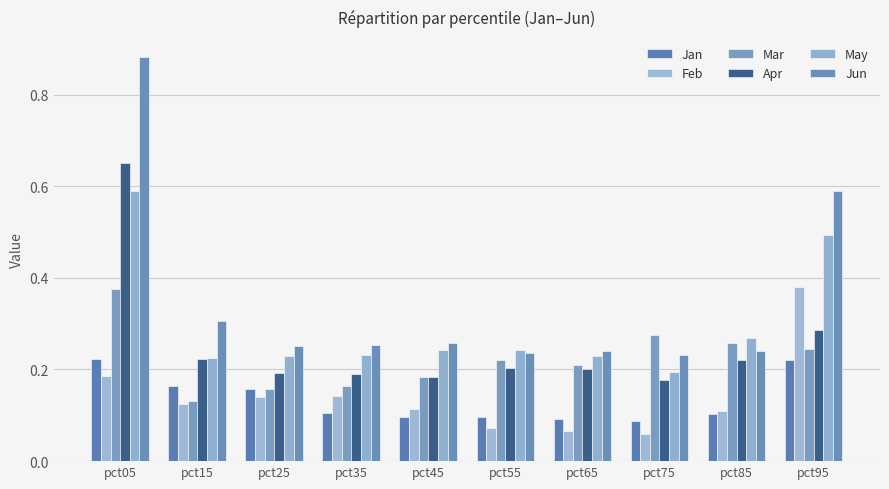

Does the chart contain any negative values?

No